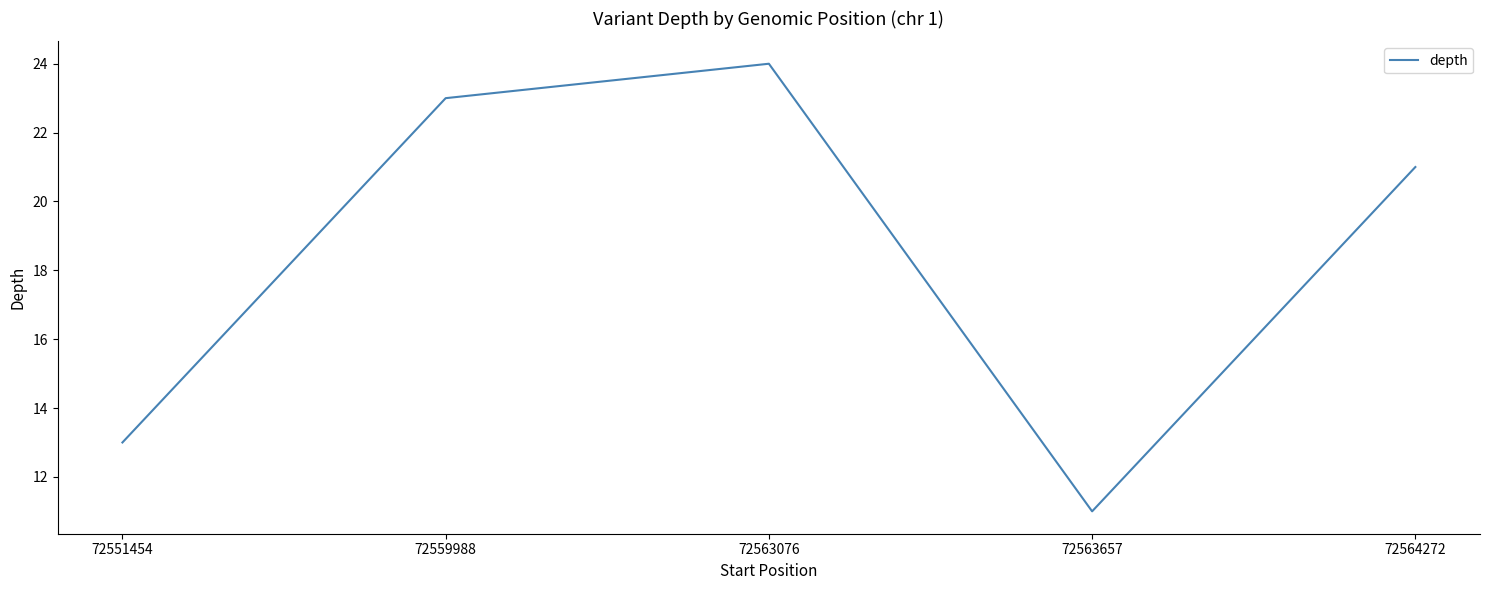

Read the value at 72559988.

23